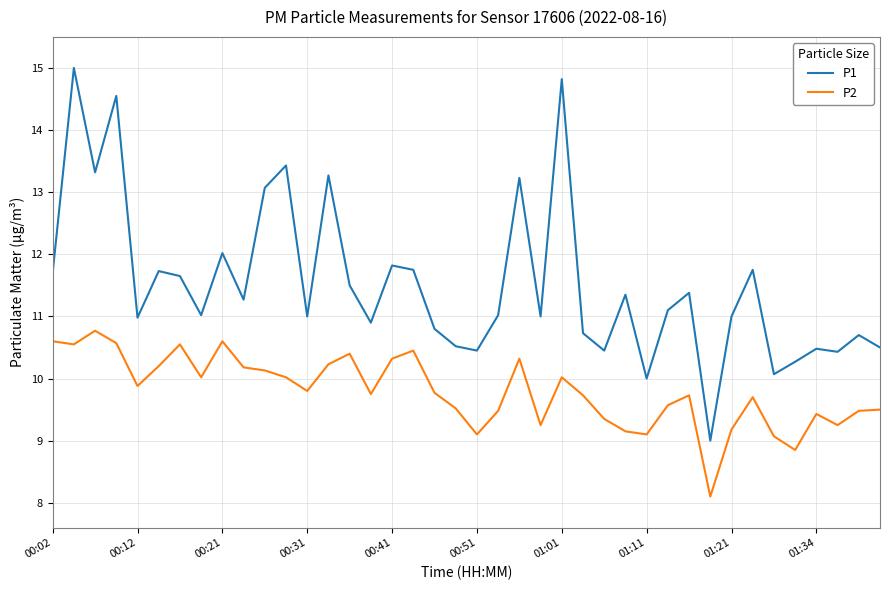

What is the difference between the maximum and minimum values in the P1 series?

6.0